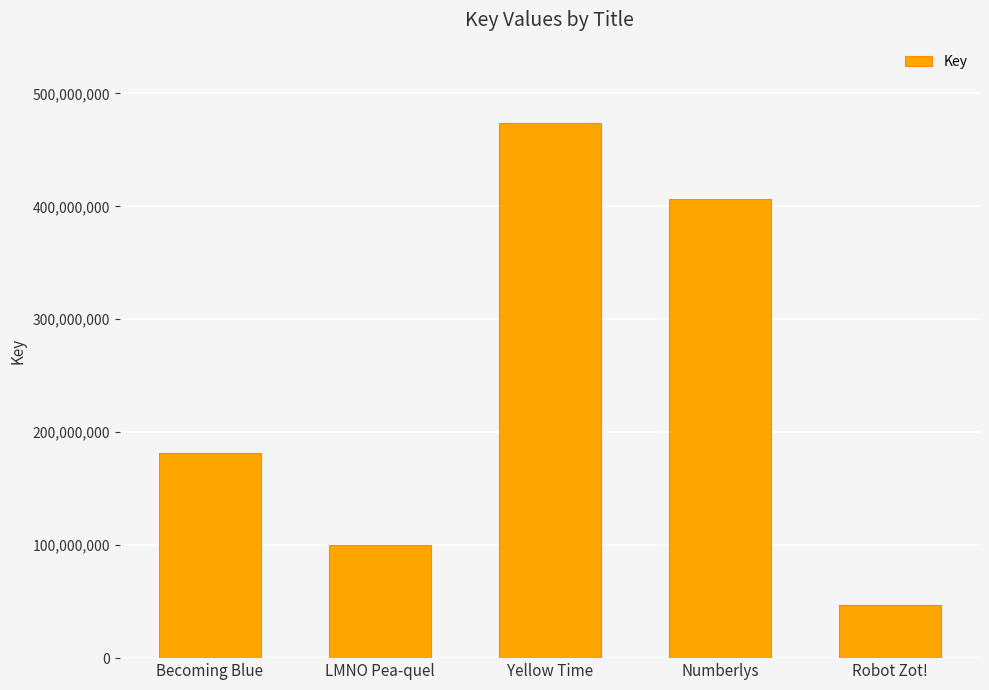

List the labels in order of value, largest first.

Yellow Time, Numberlys, Becoming Blue, LMNO Pea-quel, Robot Zot!